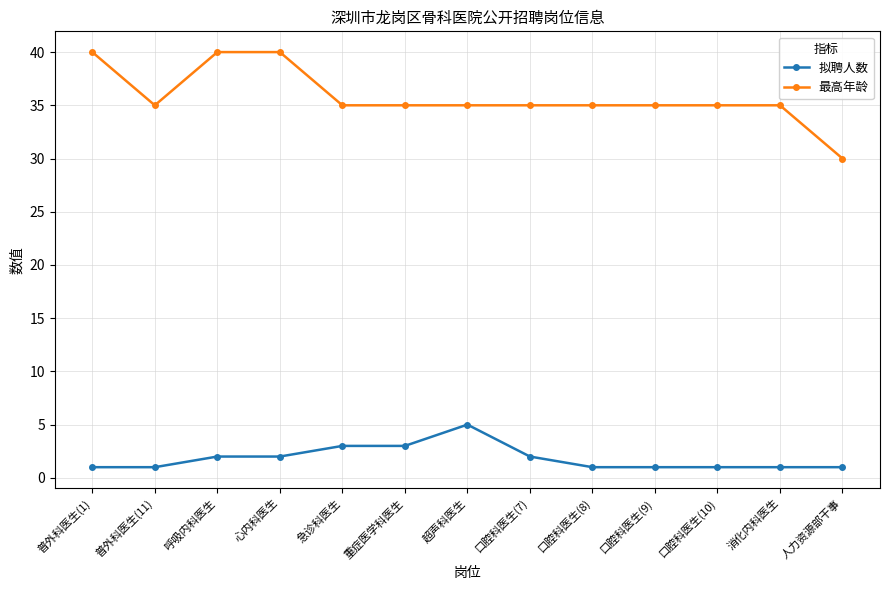

Reading left to right, what are all the values shown in this chart?

拟聘人数: 1	1	2	2	3	3	5	2	1	1	1	1	1
最高年龄: 40	35	40	40	35	35	35	35	35	35	35	35	30